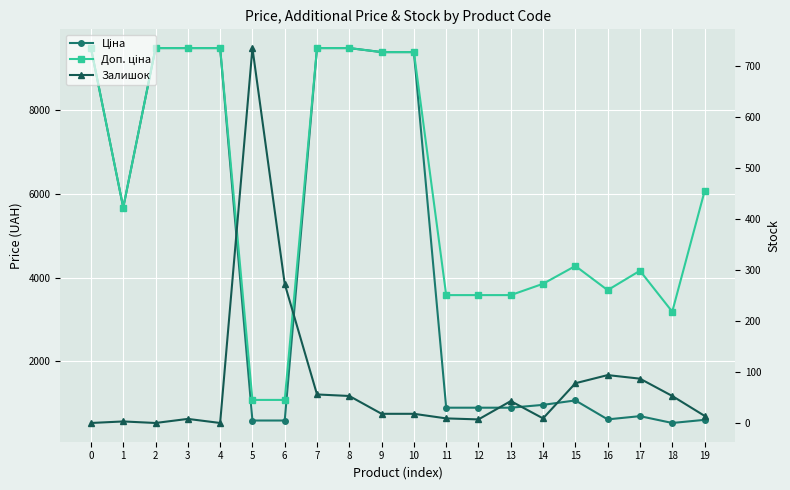

Between 3 and 8, which series saw the biggest shift?

Залишок